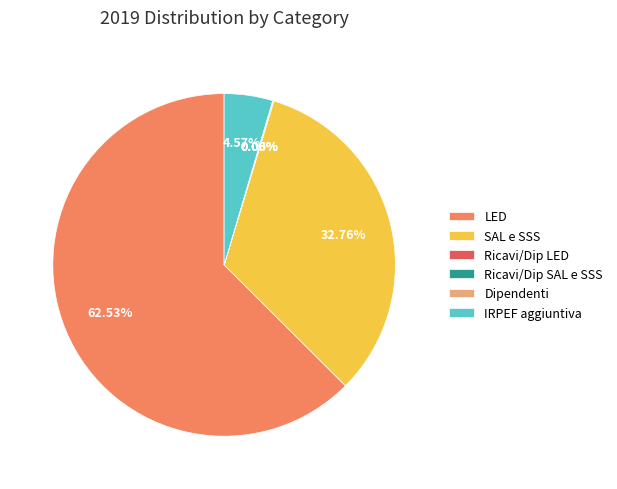

To the nearest percent, what is the average slice percentage?

17%